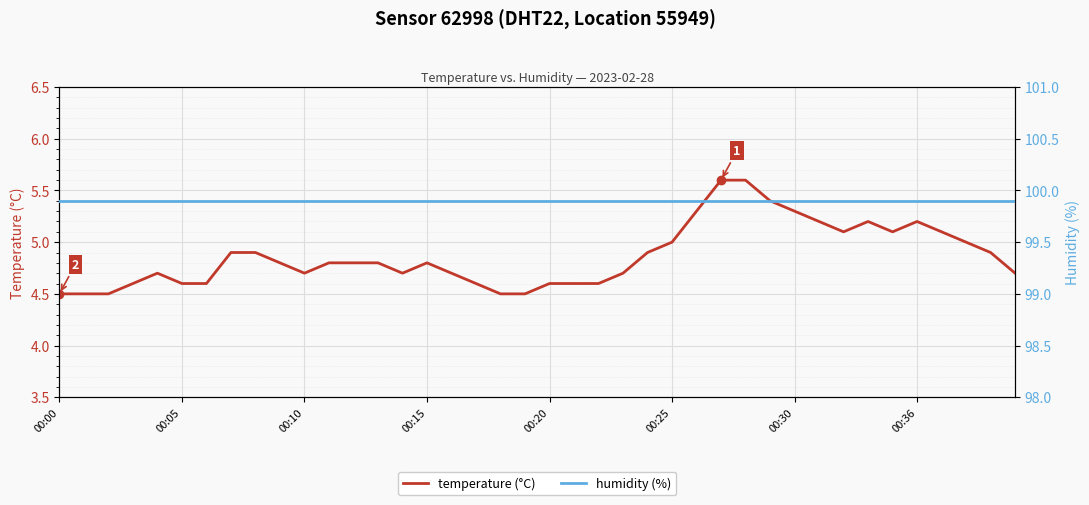

At which category is the sum across all series the highest?

27